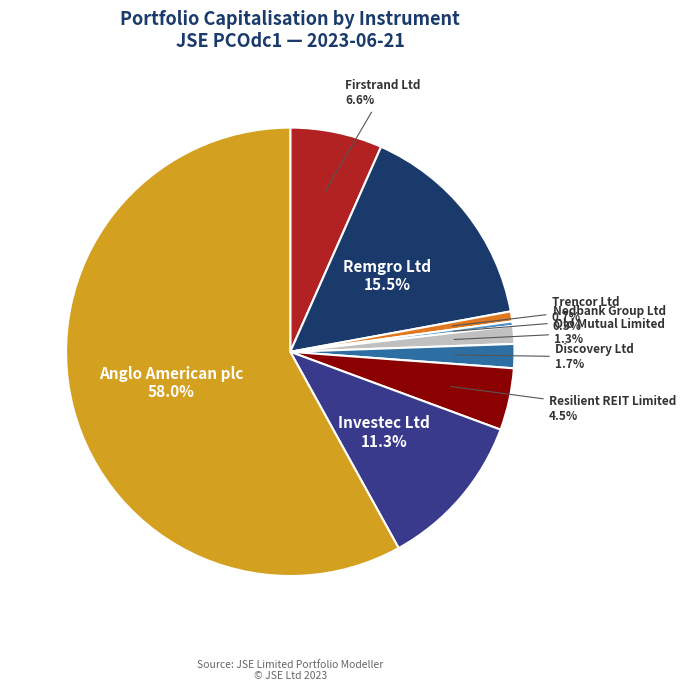

Count the number of slices in the pie.

9